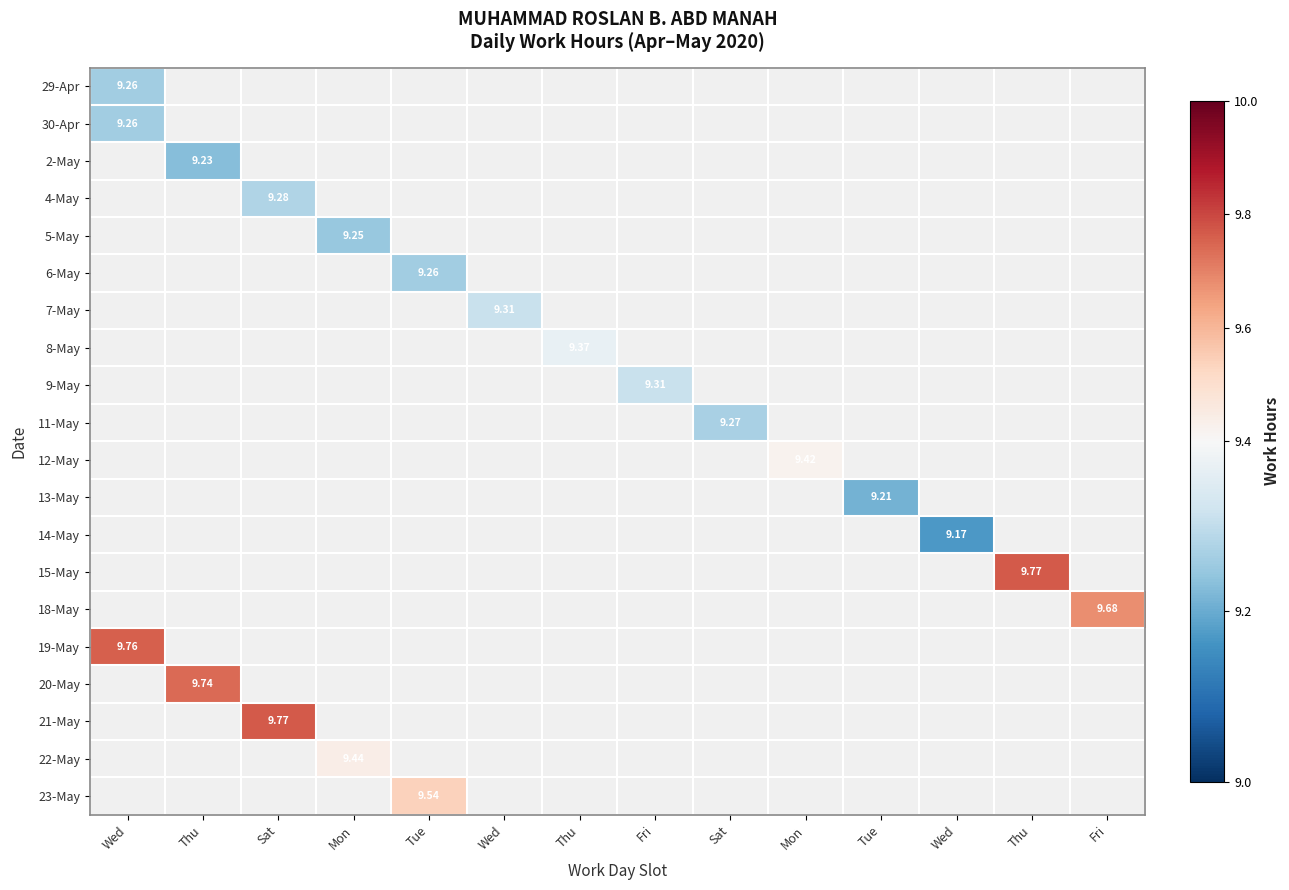

What is the sum of all 2-May values?

9.2